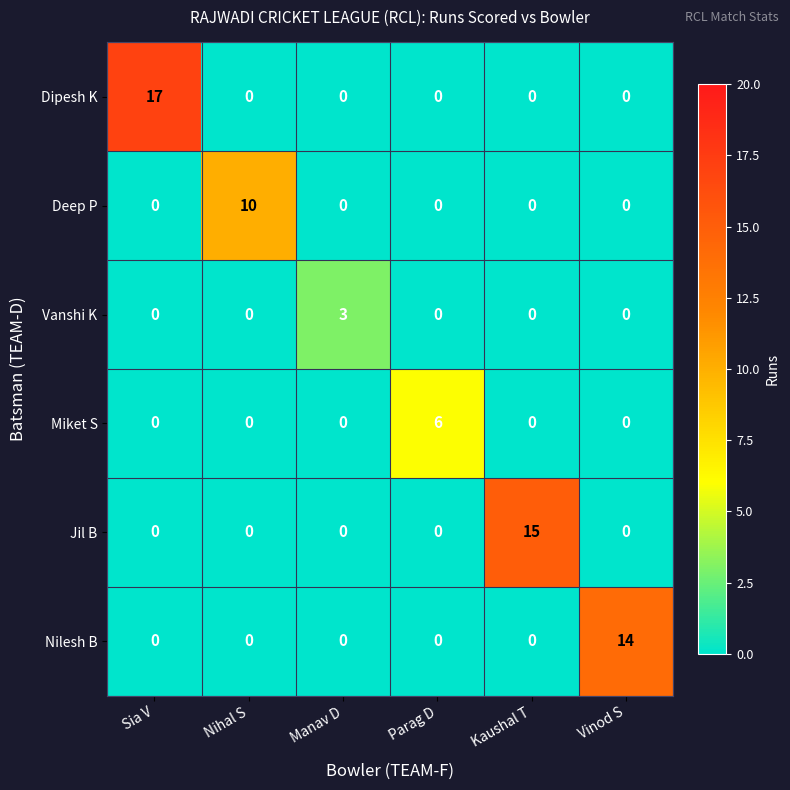

Count the number of categories in the chart.

6